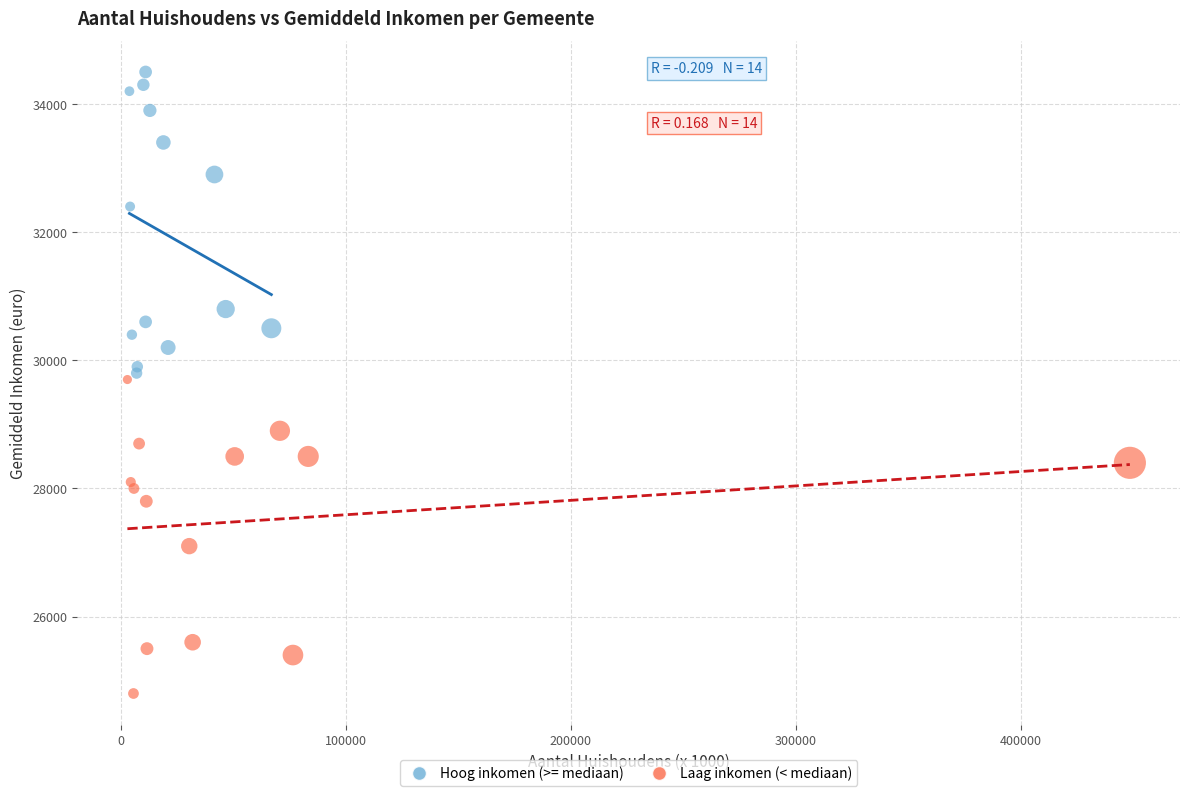

Which series contains the highest Y value?

Hoog inkomen (>= mediaan)